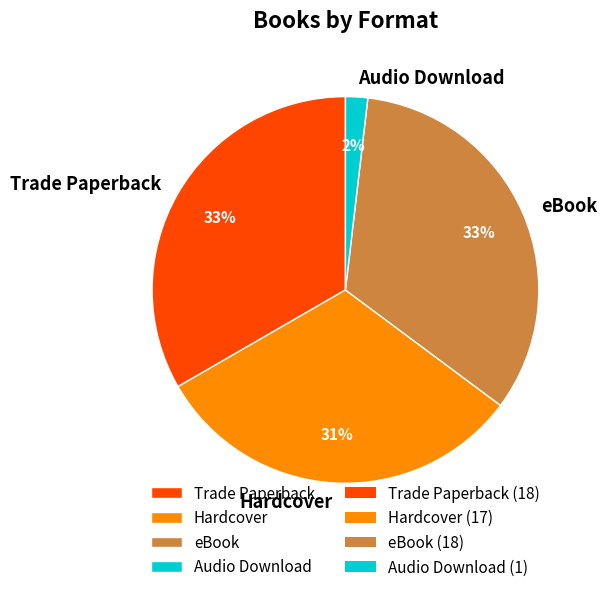

To the nearest percent, what portion does Hardcover represent?

31%